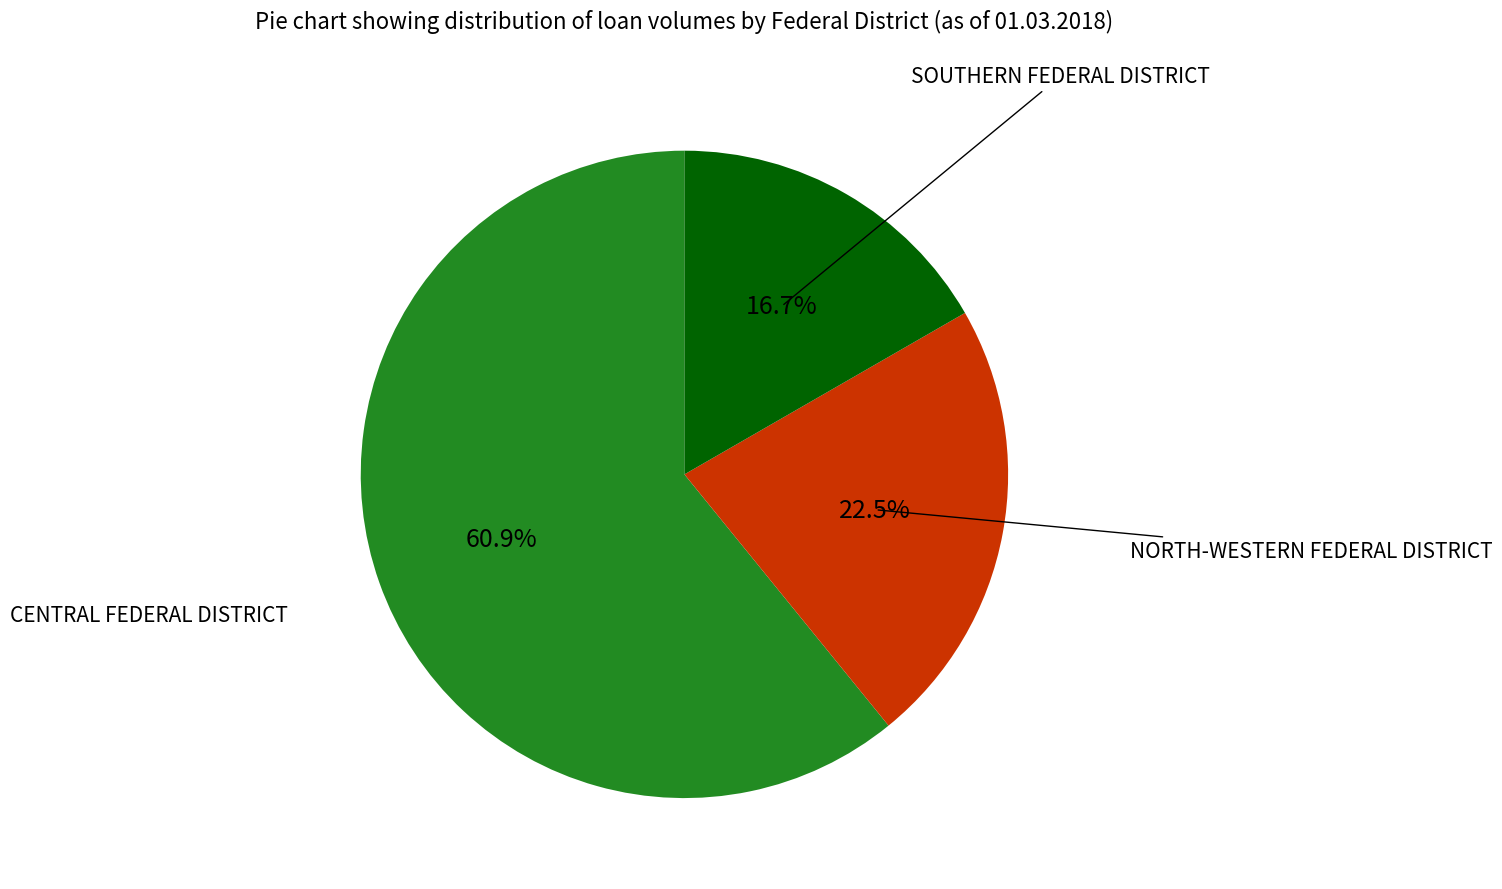

Between CENTRAL FEDERAL DISTRICT and SOUTHERN FEDERAL DISTRICT, which is larger?

CENTRAL FEDERAL DISTRICT